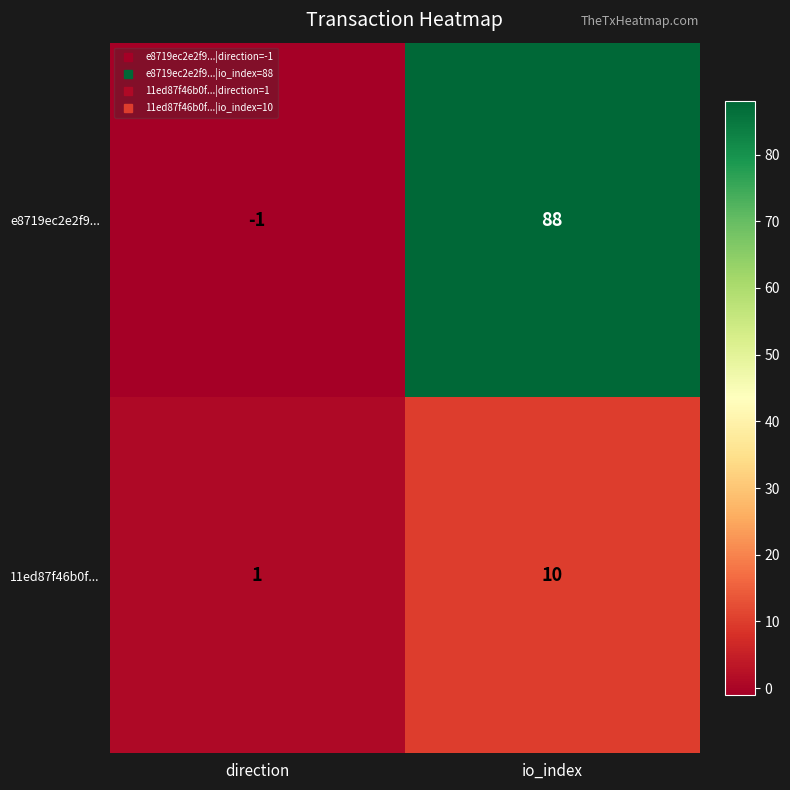

Rank the series at io_index from lowest to highest value.

11ed87f46b0f..., e8719ec2e2f9...